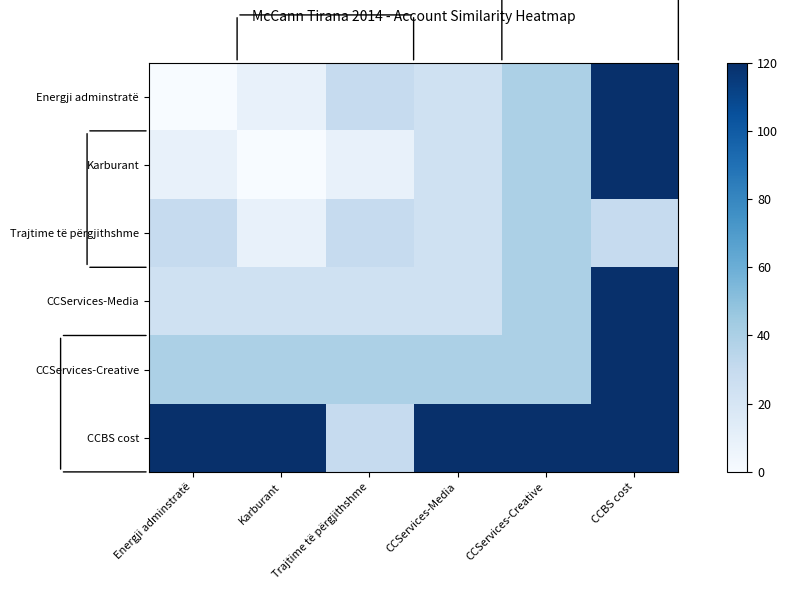

Reading left to right, list all the values displayed in this chart.

Energji adminstratë: Energji adminstratë=0.0	Karburant=9.0	Trajtime të përgjithshme=29.9	CCServices-Media=24.0	CCServices-Creative=39.7	CCBS cost=120.0
Karburant: Energji adminstratë=9.0	Karburant=0.0	Trajtime të përgjithshme=8.7	CCServices-Media=24.0	CCServices-Creative=39.7	CCBS cost=119.9
Trajtime të përgjithshme: Energji adminstratë=29.9	Karburant=8.7	Trajtime të përgjithshme=29.9	CCServices-Media=24.0	CCServices-Creative=39.7	CCBS cost=29.9
CCServices-Media: Energji adminstratë=24.0	Karburant=24.0	Trajtime të përgjithshme=24.0	CCServices-Media=24.0	CCServices-Creative=39.7	CCBS cost=120.0
CCServices-Creative: Energji adminstratë=39.7	Karburant=39.7	Trajtime të përgjithshme=39.7	CCServices-Media=39.7	CCServices-Creative=39.7	CCBS cost=119.9
CCBS cost: Energji adminstratë=120.0	Karburant=119.9	Trajtime të përgjithshme=29.9	CCServices-Media=120.0	CCServices-Creative=119.9	CCBS cost=120.0